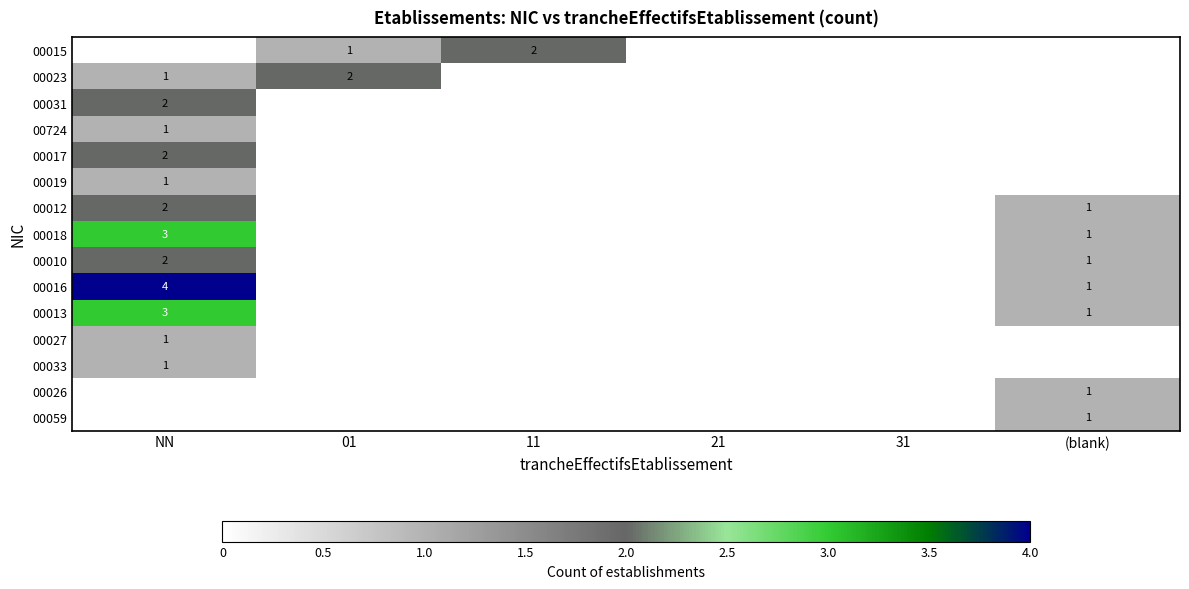

True or false: 00027 has a value of 1 at NN.

True